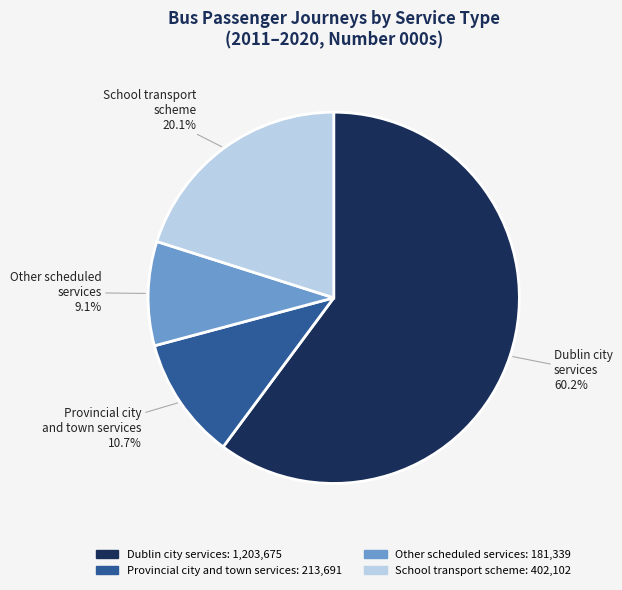

Is there any slice that represents more than half of the pie?

Yes